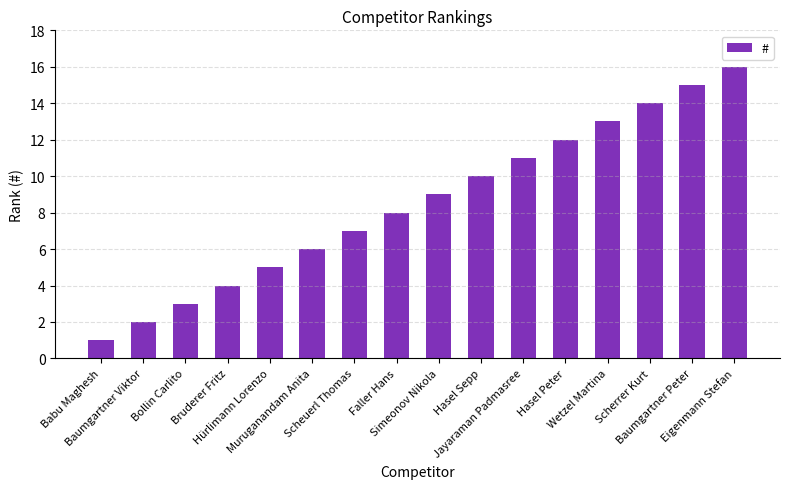

What is the ratio of the value at Bruderer Fritz to the value at Muruganandam Anita?

0.7